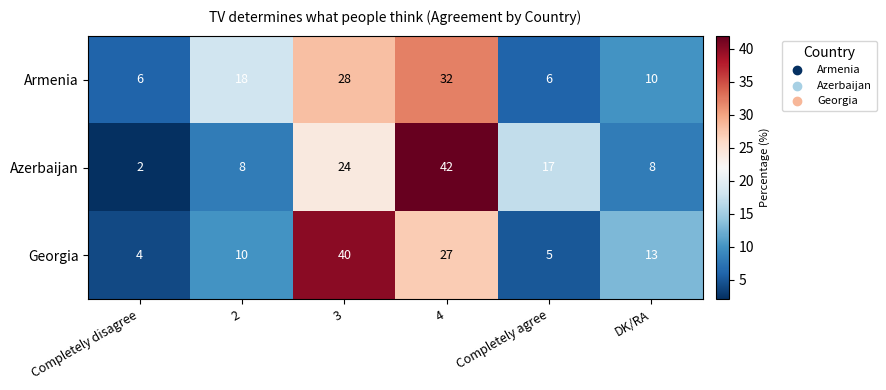

Which category has the highest value across all series?

4